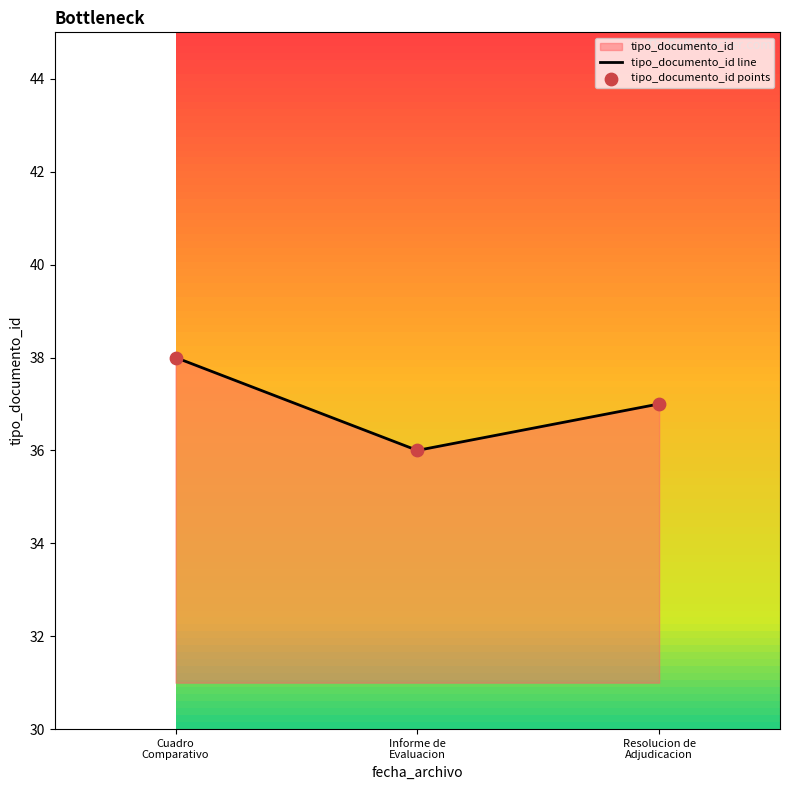

What is the greatest value displayed?

38